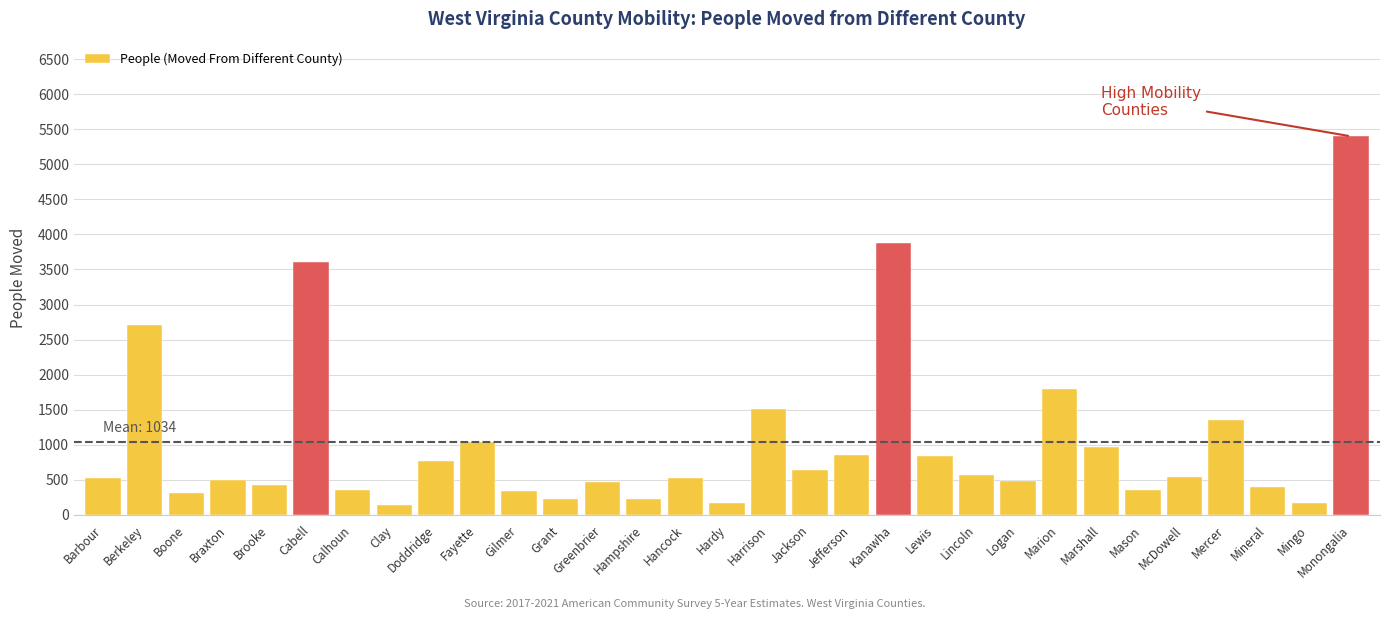

What position from the left is Braxton?

4